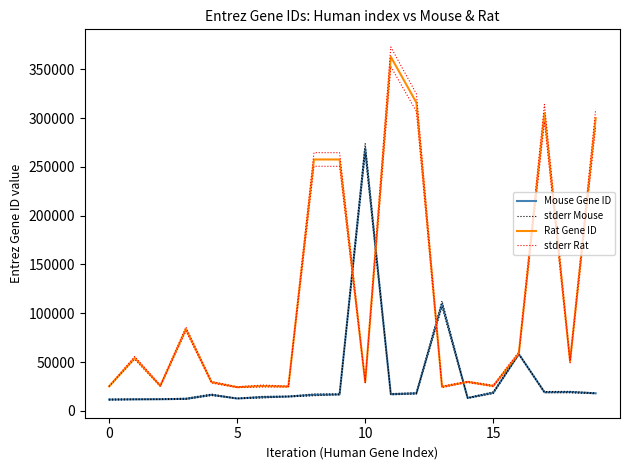

Does the chart have visible grid lines?

No